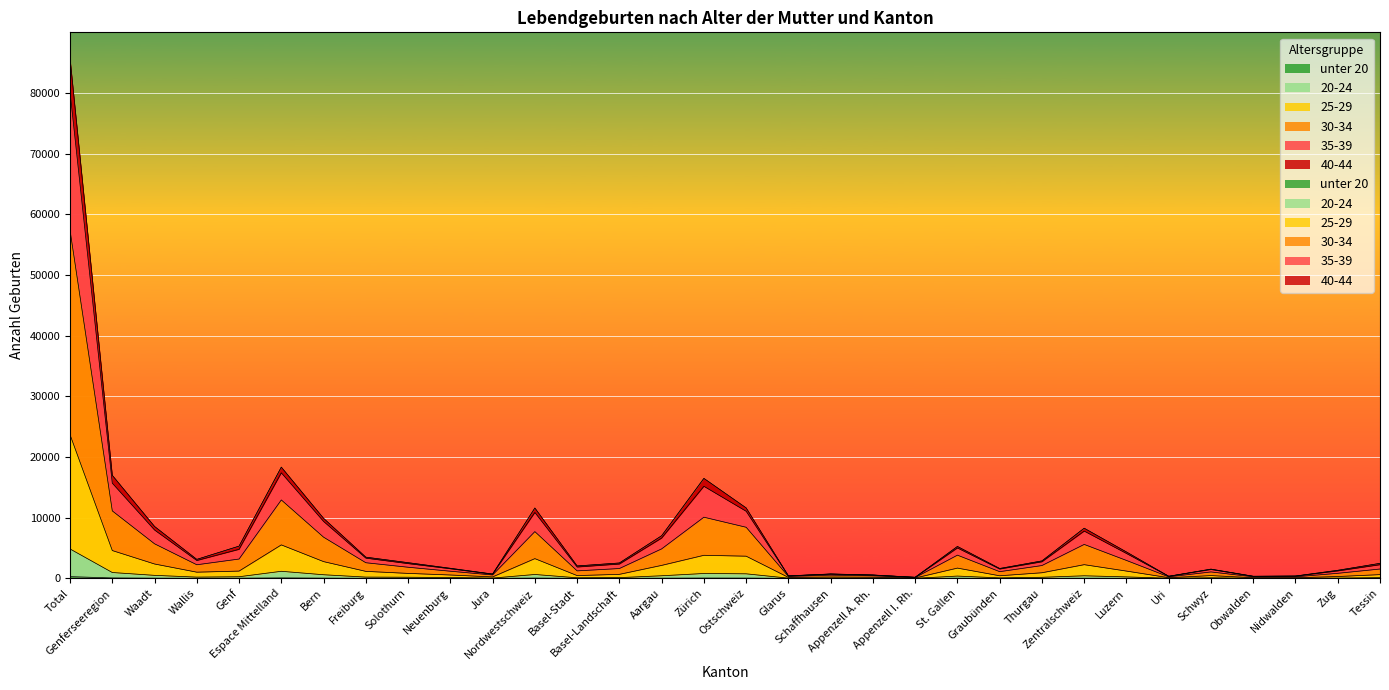

What is the spread (max minus min) of values at Zug?

1323